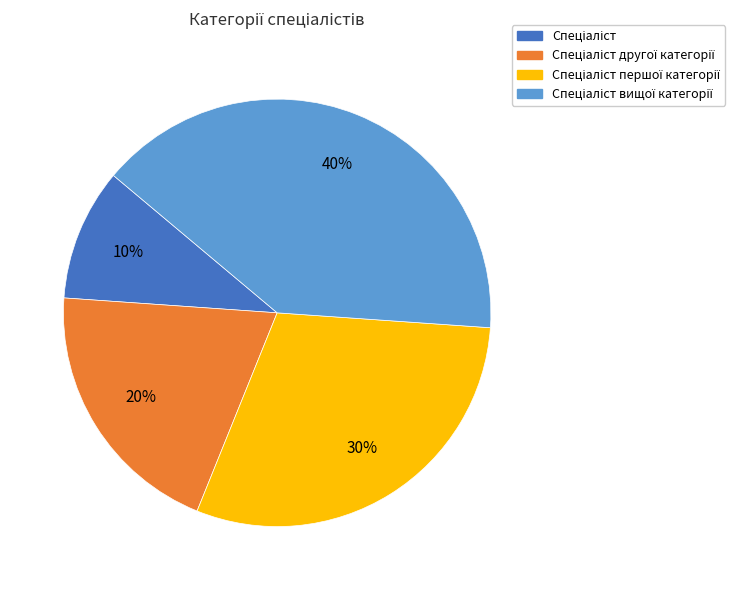

To the nearest percent, what is the average slice percentage?

25%